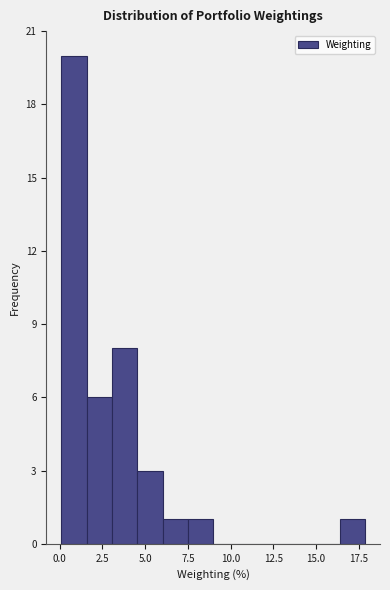

Read against the x-axis, roughly where is the centre of the tallest bar?

1.0